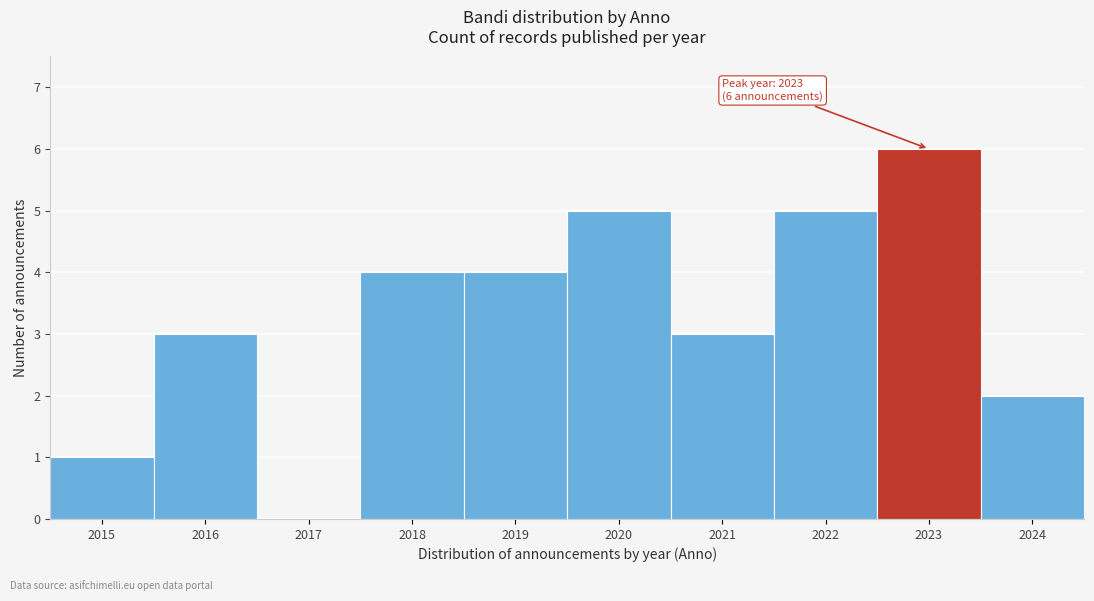

Reading left to right, what are all the values shown in this chart?

2015=1	2016=3	2017=0	2018=4	2019=4	2020=5	2021=3	2022=5	2023=6	2024=2